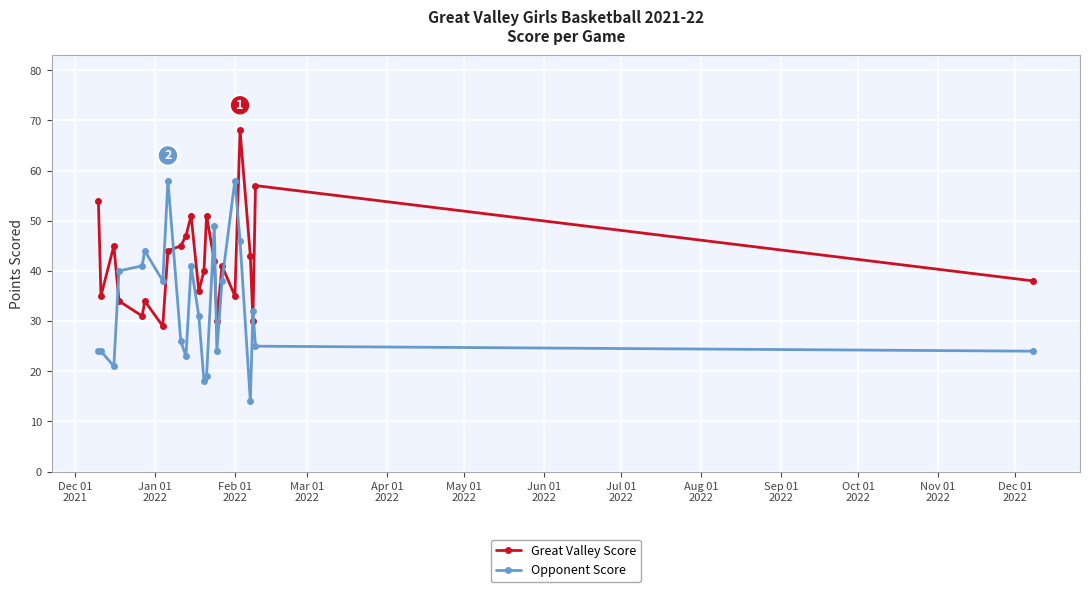

Which series has the widest spread of values?

Opponent Score